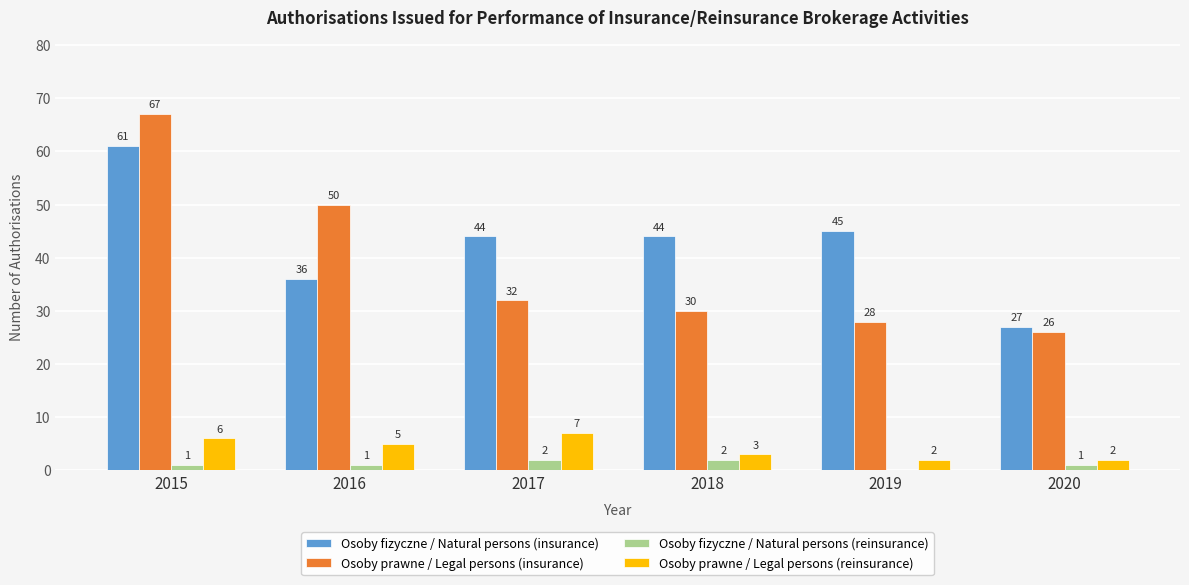

The Osoby fizyczne / Natural persons (insurance) series shows 61 at 2015. True or false?

True